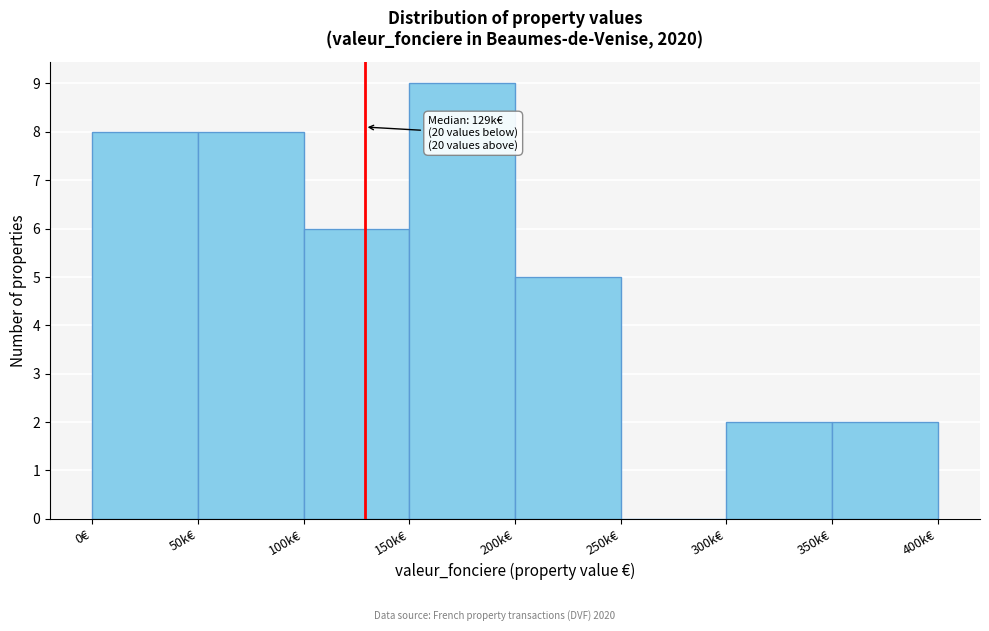

Reading left to right, extract all data points from this chart.

0€=8	50k€=8	100k€=6	150k€=9	200k€=5	250k€=0	300k€=2	350k€=2